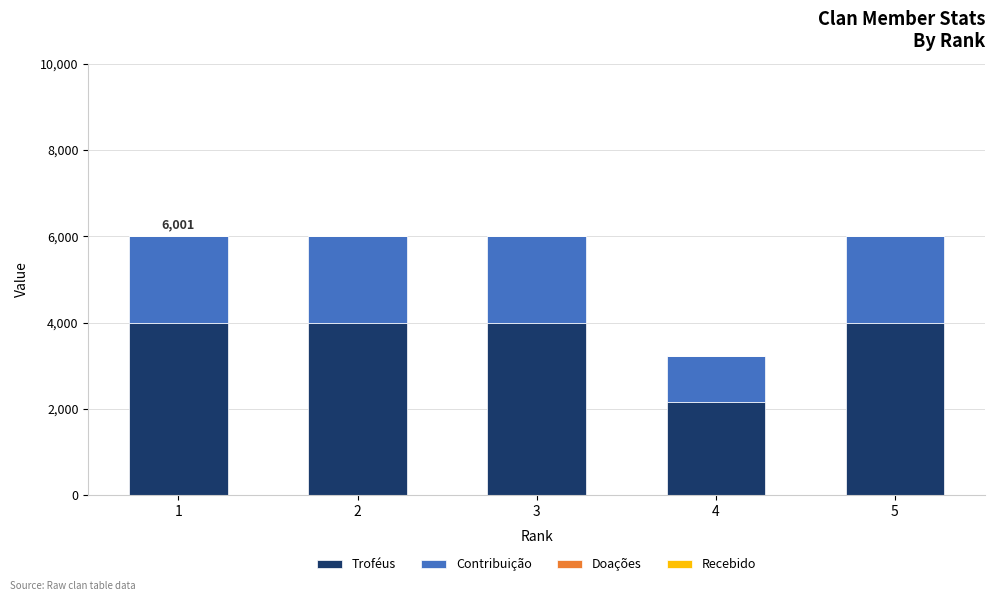

What is the sum of all Troféus values?

18155